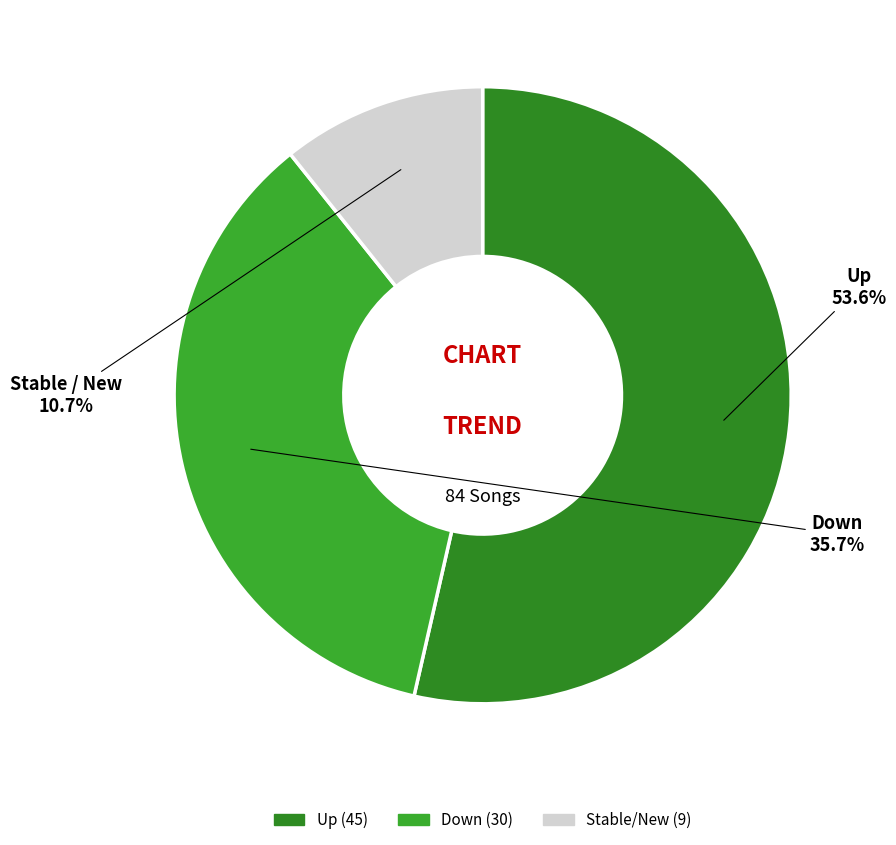

Which slice is the largest?

up